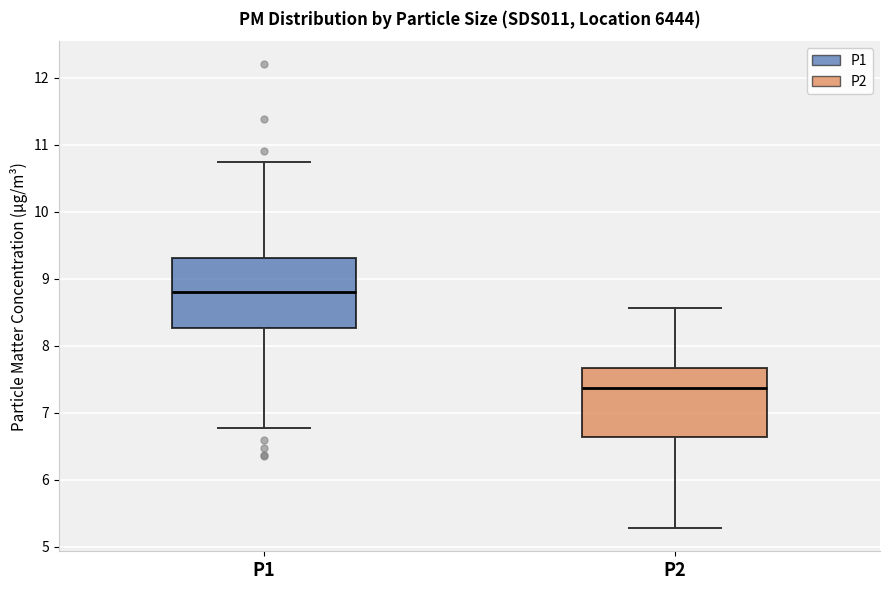

Which box has the lowest median line?

P2